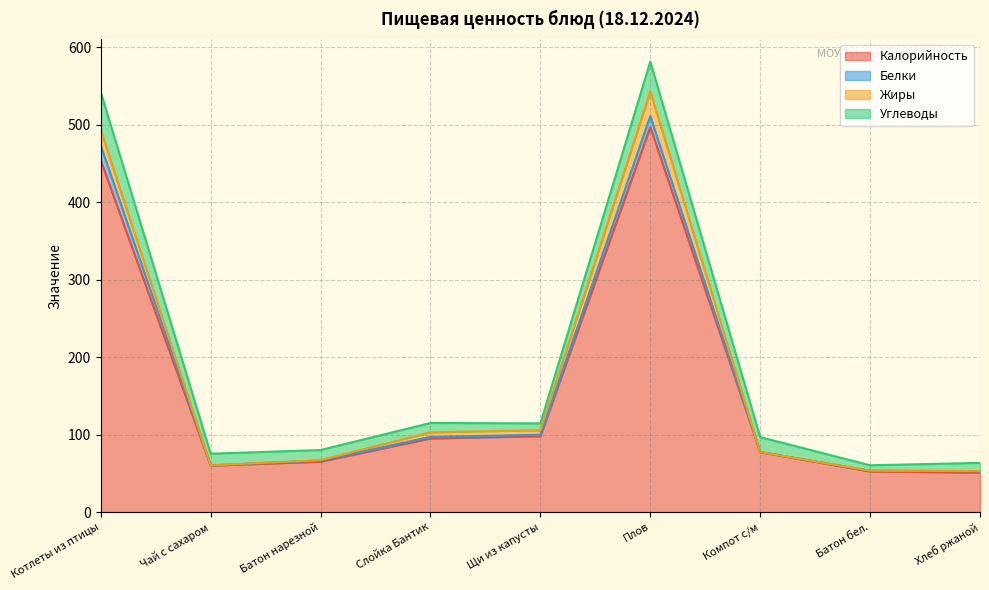

In Углеводы, how many points are higher than both neighbors (excluding endpoints)?

1